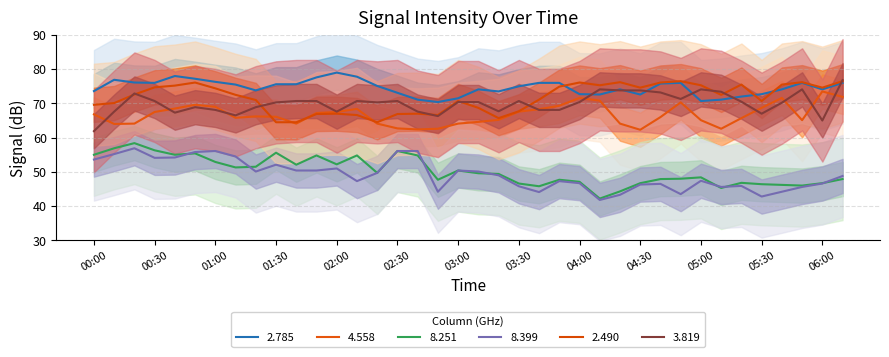

What is the smallest value displayed?

41.8